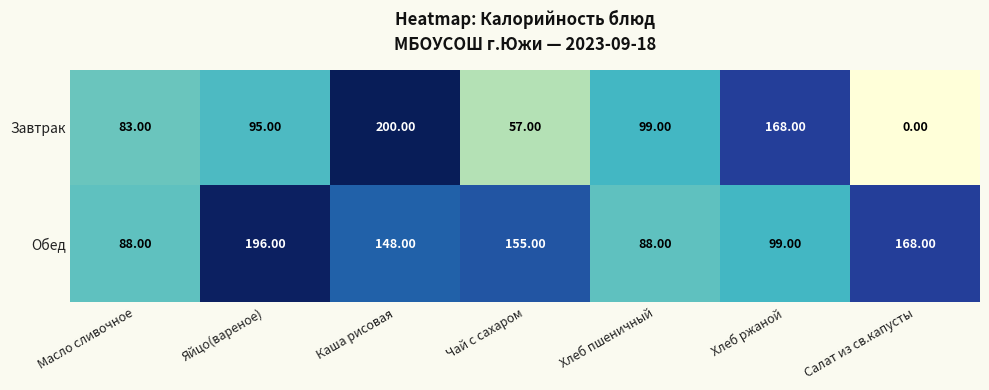

Rank the series by their maximum value, from lowest to highest.

Обед, Завтрак